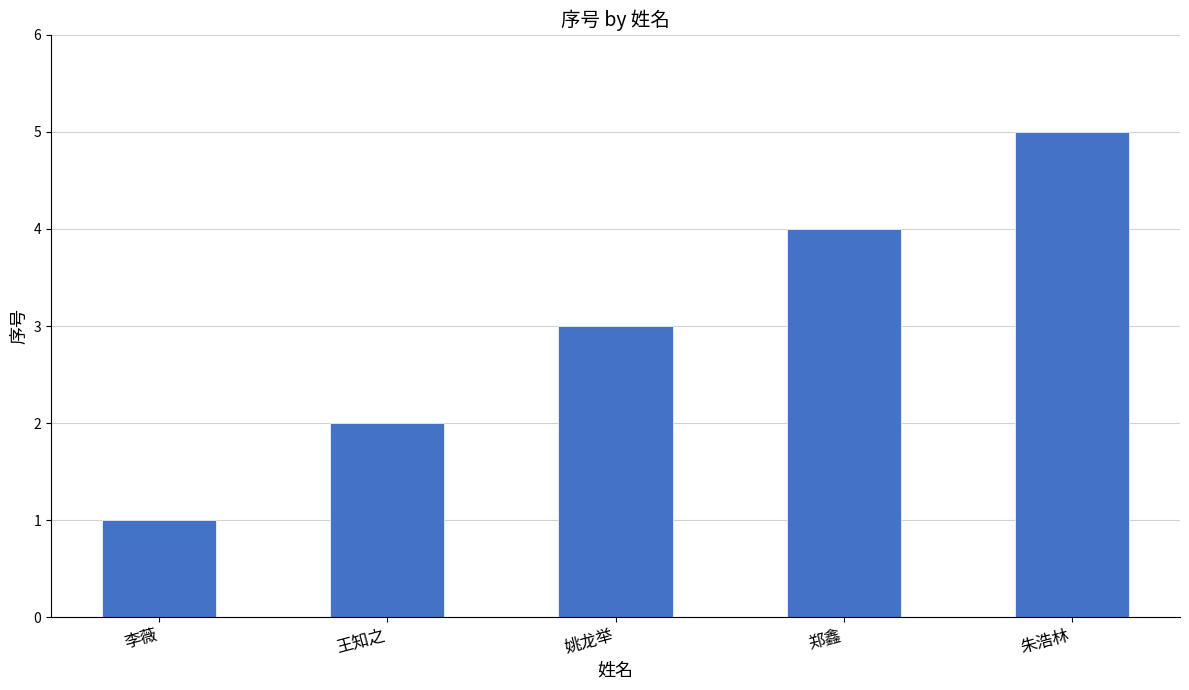

Reading right to left, list all the values displayed in this chart.

5	4	3	2	1